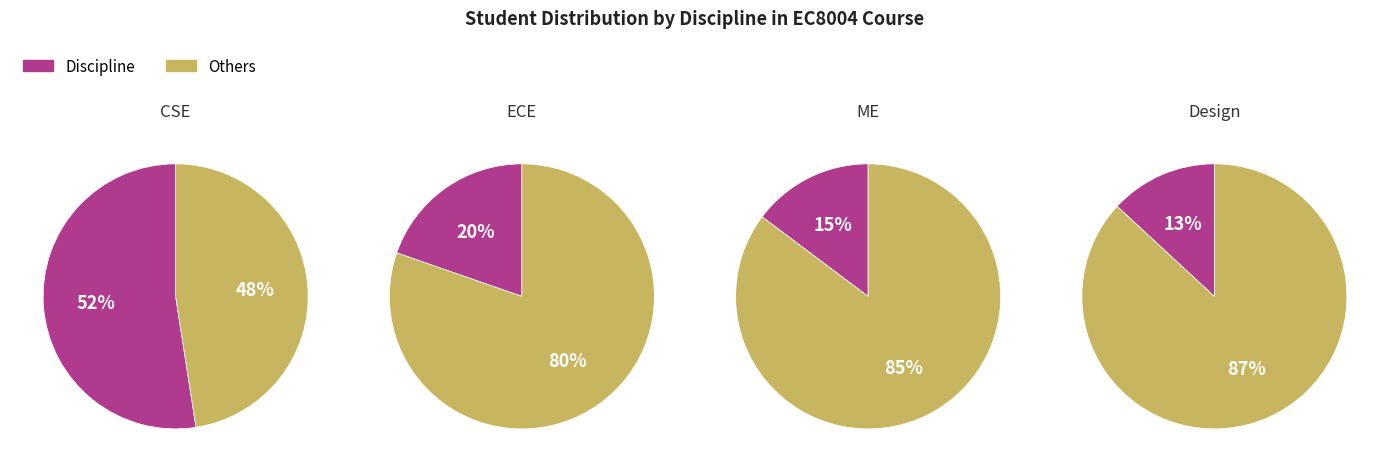

True or false: ECE accounts for 20% of the total.

True